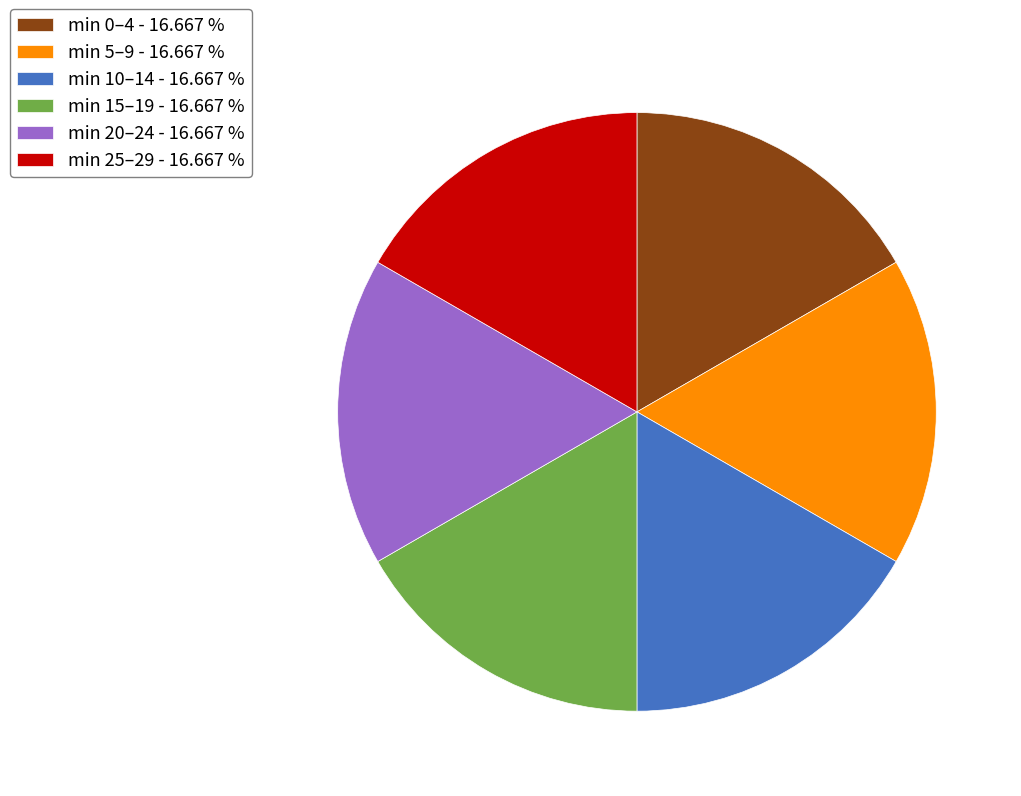

Is the sum of min 20–24 - 16.667 % and min 15–19 - 16.667 % greater than half?

No